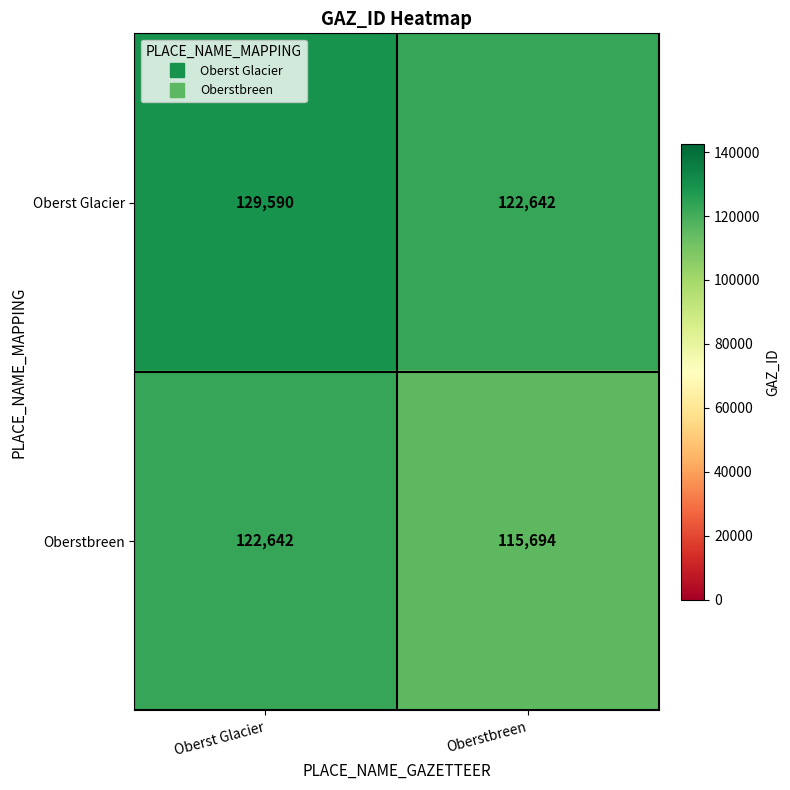

Which series has the largest total across all categories?

Oberst Glacier